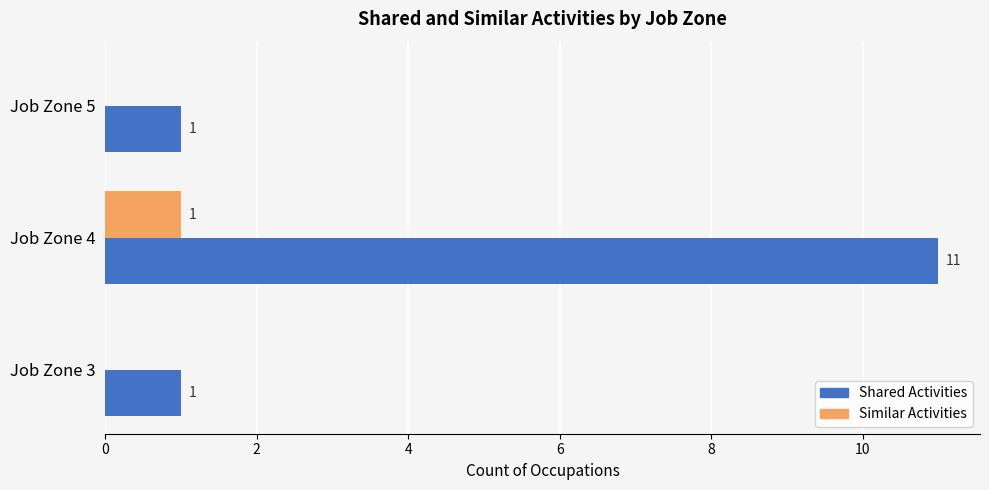

What is the greatest value displayed?

11